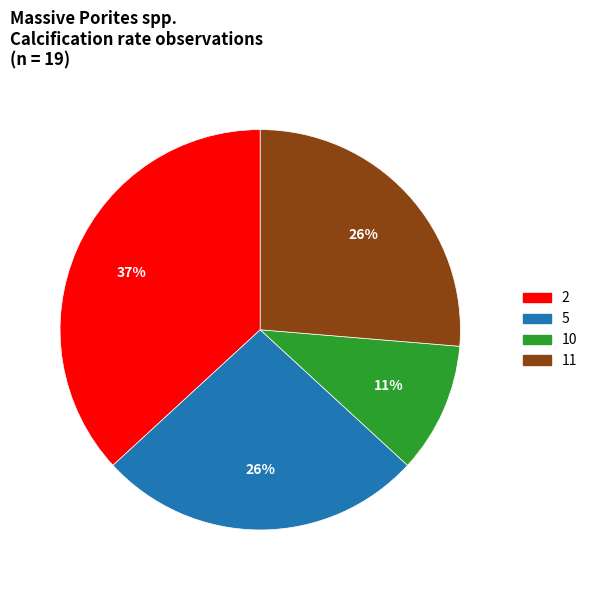

Does any single category account for the majority?

No